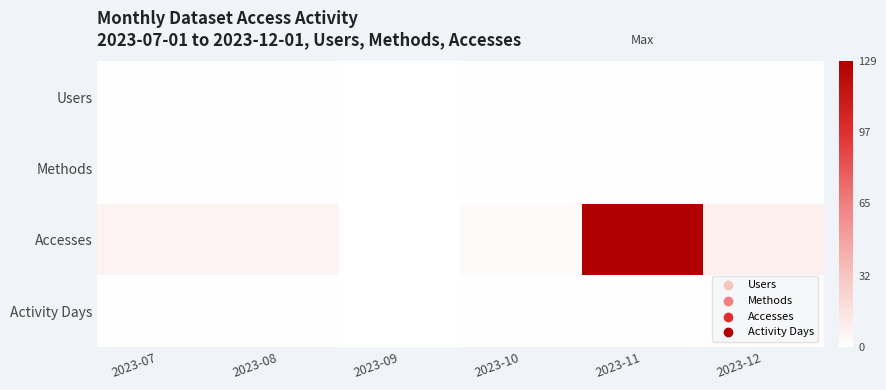

Reading right to left, extract all data points from this chart.

Users: 2023-12=1	2023-11=1	2023-10=1	2023-09=0	2023-08=1	2023-07=1
Methods: 2023-12=1	2023-11=1	2023-10=1	2023-09=0	2023-08=1	2023-07=1
Accesses: 2023-12=9	2023-11=129	2023-10=3	2023-09=0	2023-08=7	2023-07=7
Activity Days: 2023-12=2	2023-11=1	2023-10=1	2023-09=0	2023-08=1	2023-07=1